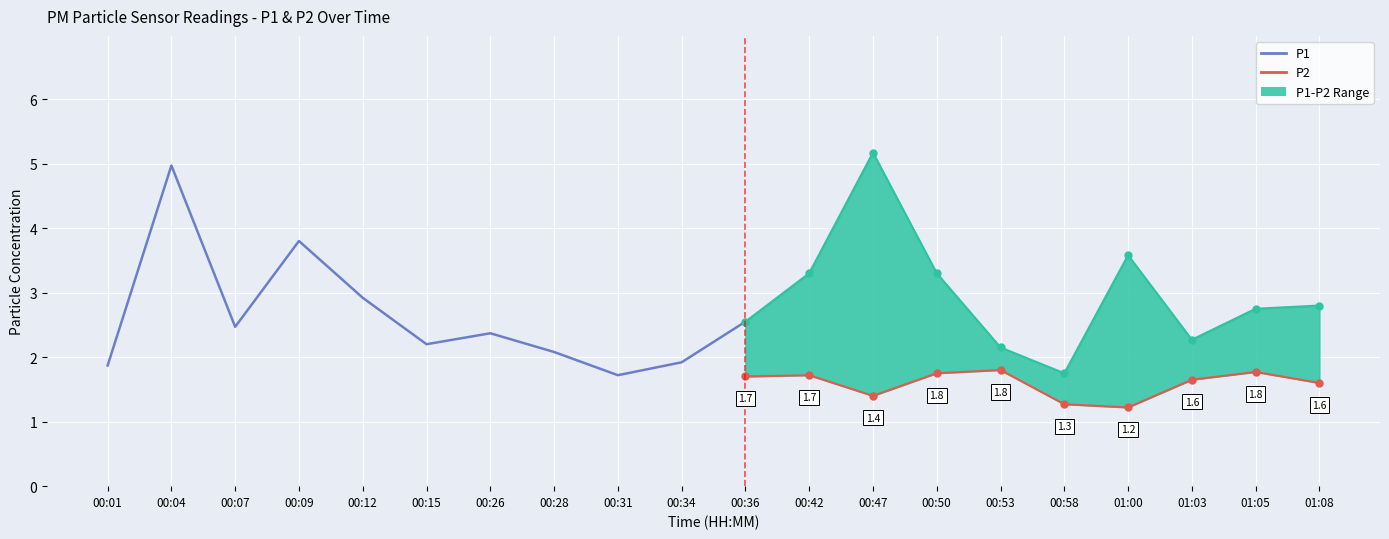

At which label does P1 first exceed 2?

00:04